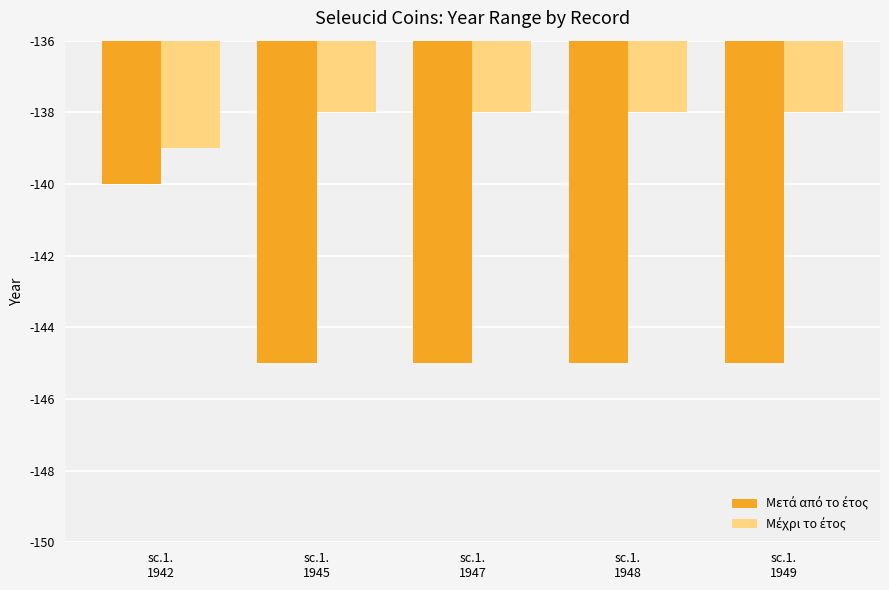

What is the smallest value displayed?

-145